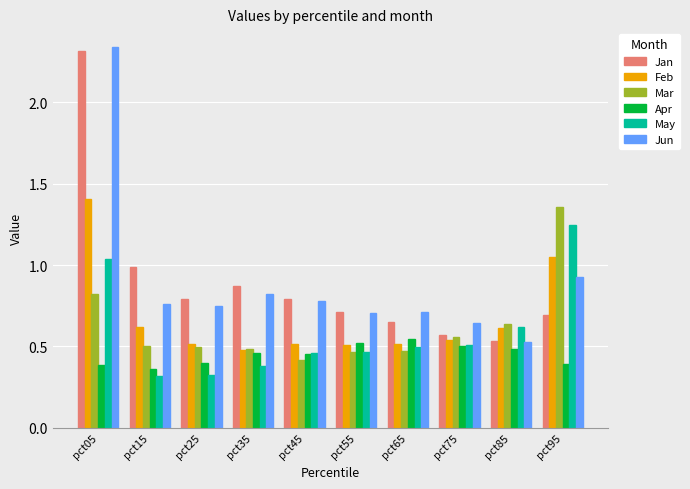

What is the total value across all series at pct35?

3.5